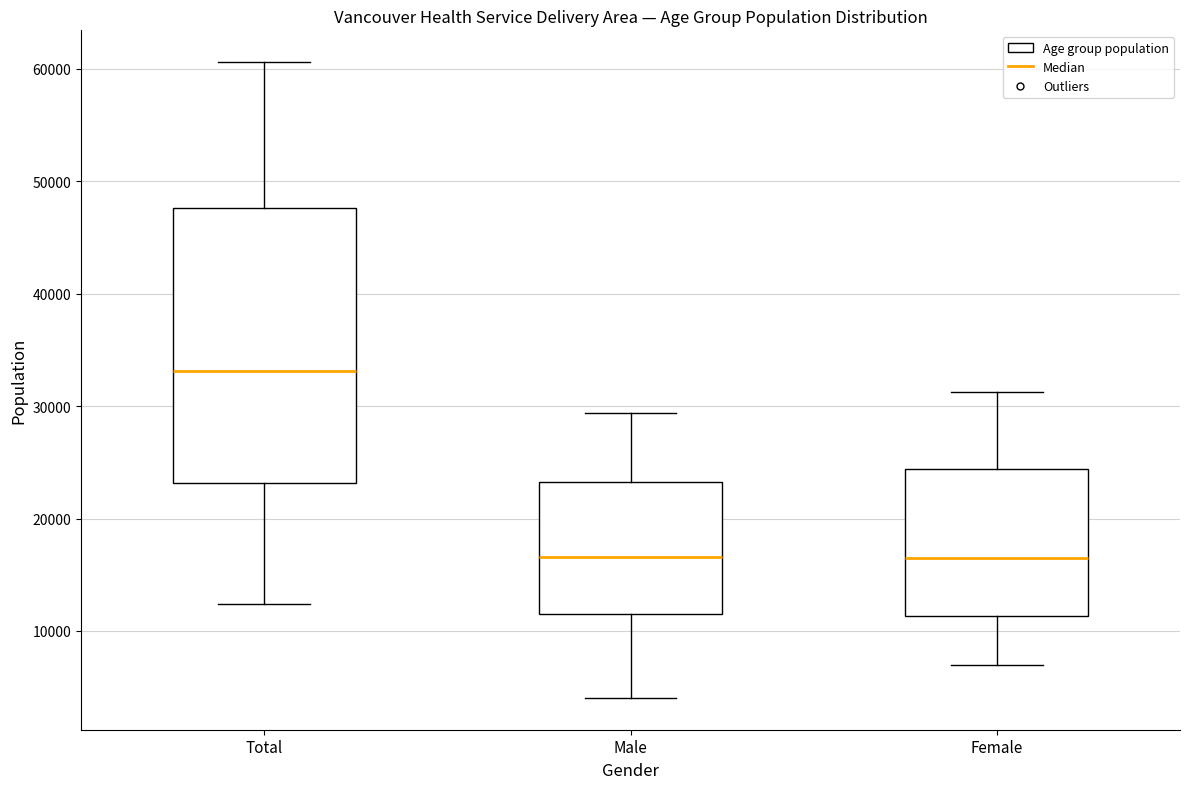

Which box's median line is the highest?

Total